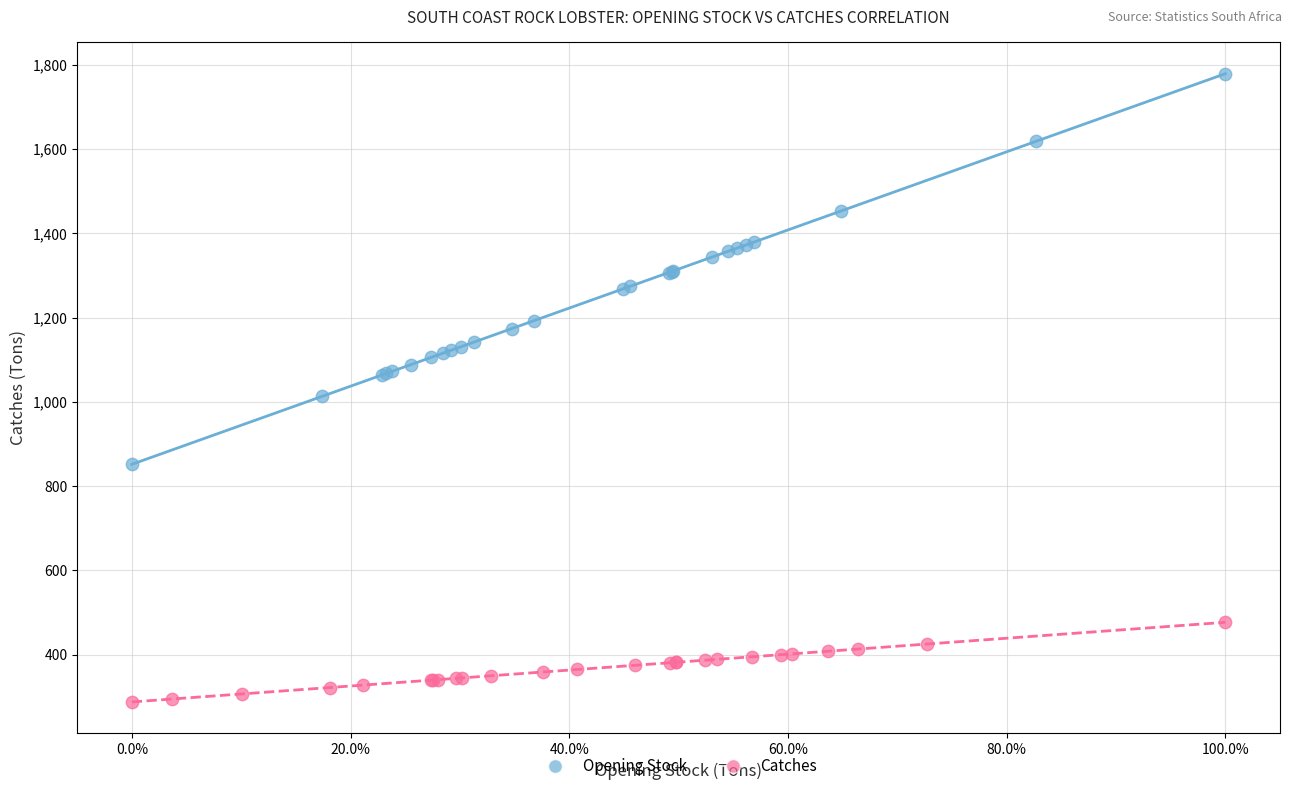

Which series reaches the minimum Y coordinate?

Catches